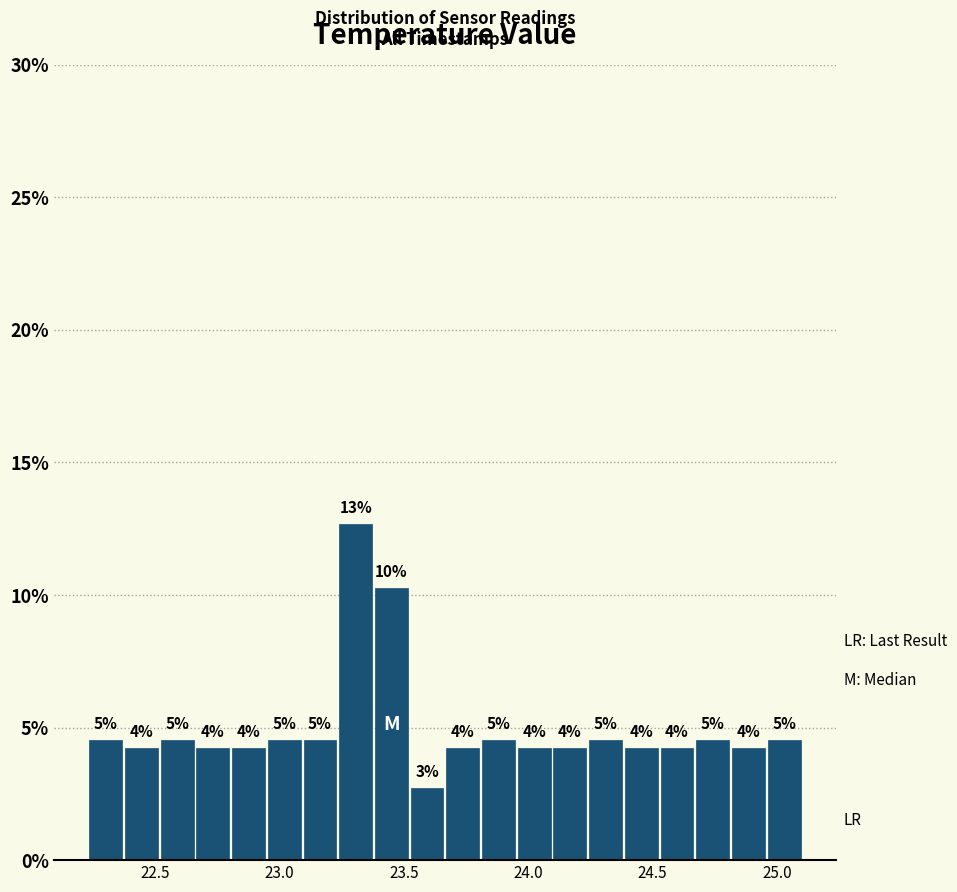

Around what value on the x-axis is the tallest bar? Give the approximate position of its centre, as read against the axis.

23.30